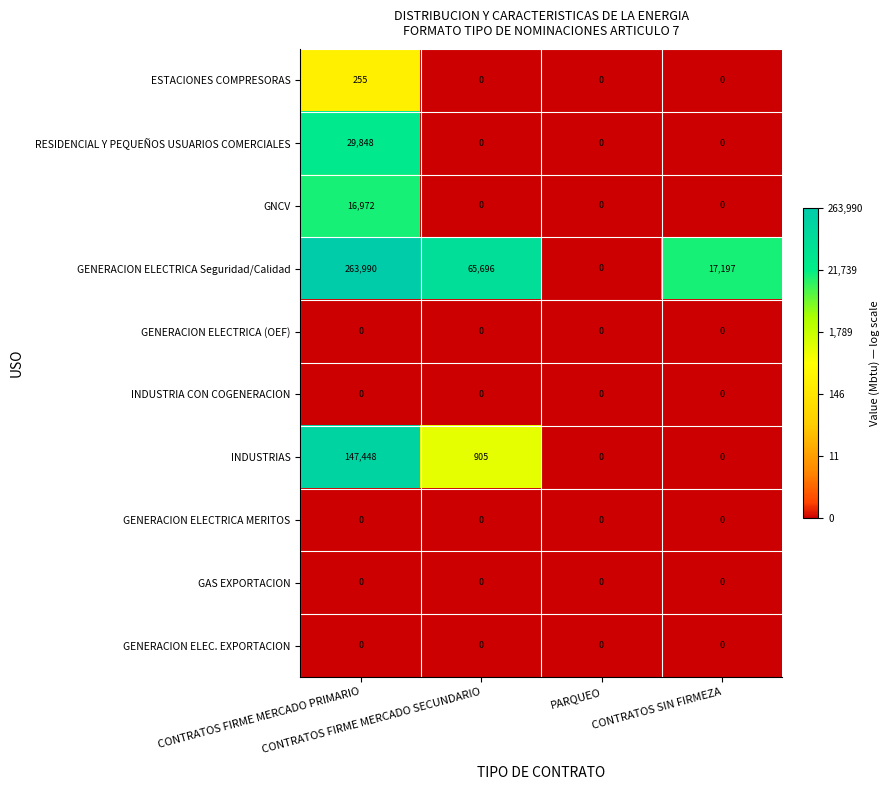

What is the difference between the maximum and second lowest values in the ESTACIONES COMPRESORAS series?

255